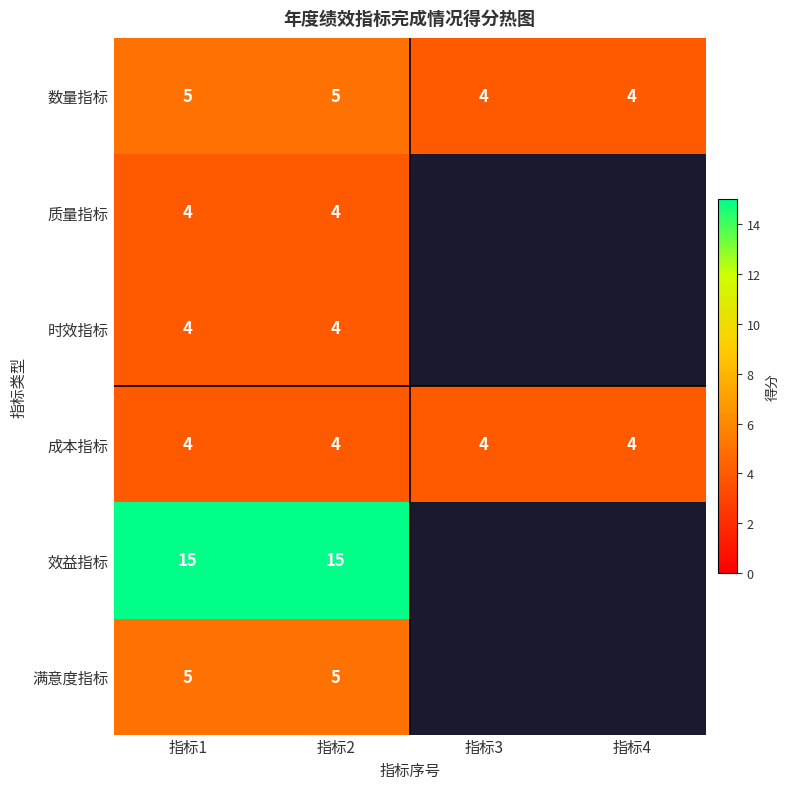

What is the maximum value shown in the chart?

15